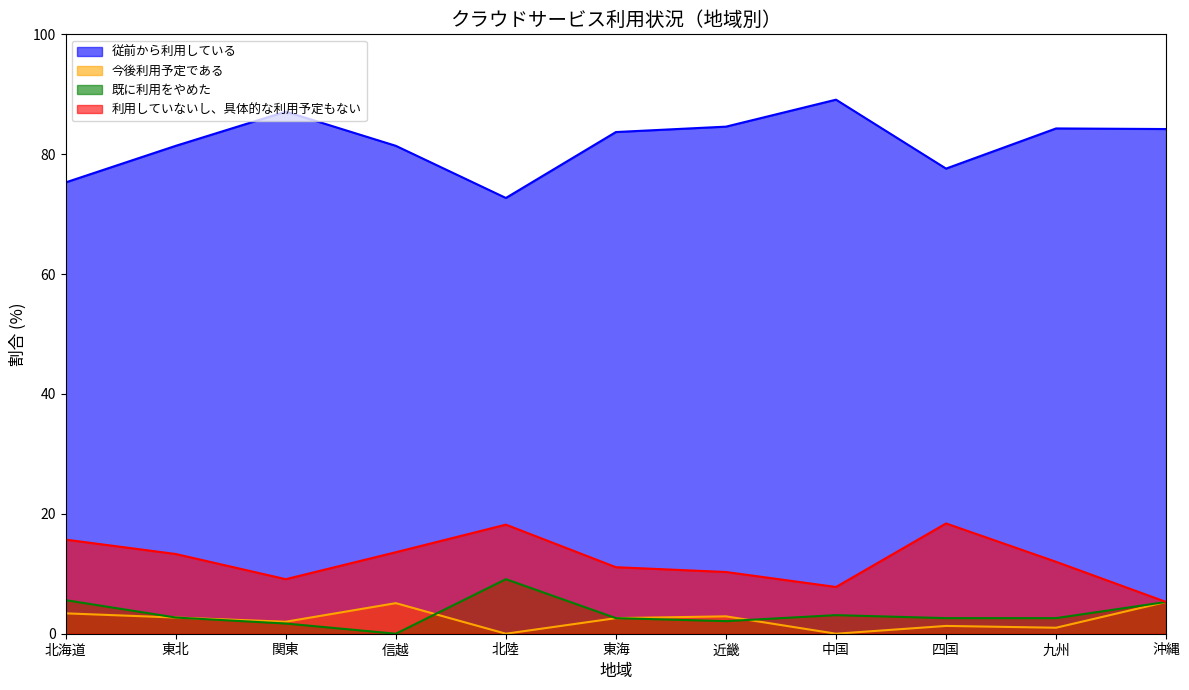

Rank the series by their maximum value, from highest to lowest.

従前から利用している, 利用していないし、具体的な利用予定もない, 既に利用をやめた, 今後利用予定である